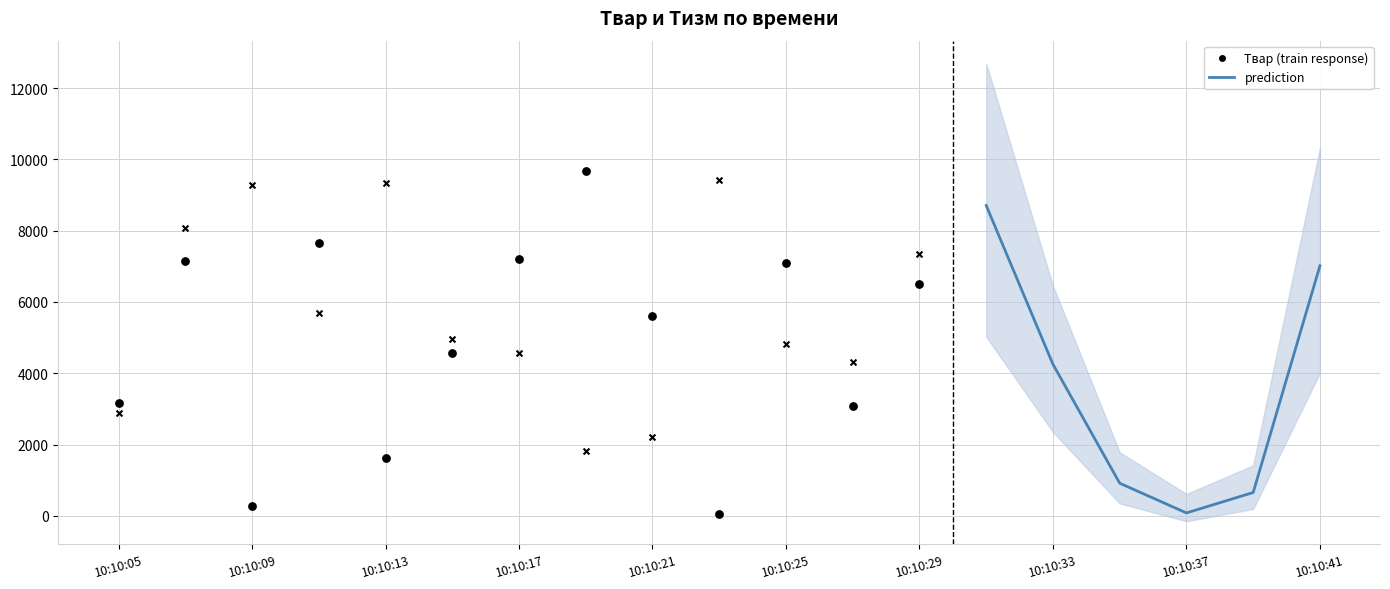

Is the value of Твар at 10:10:27 greater than the value of Тизм at 10:10:07?

No